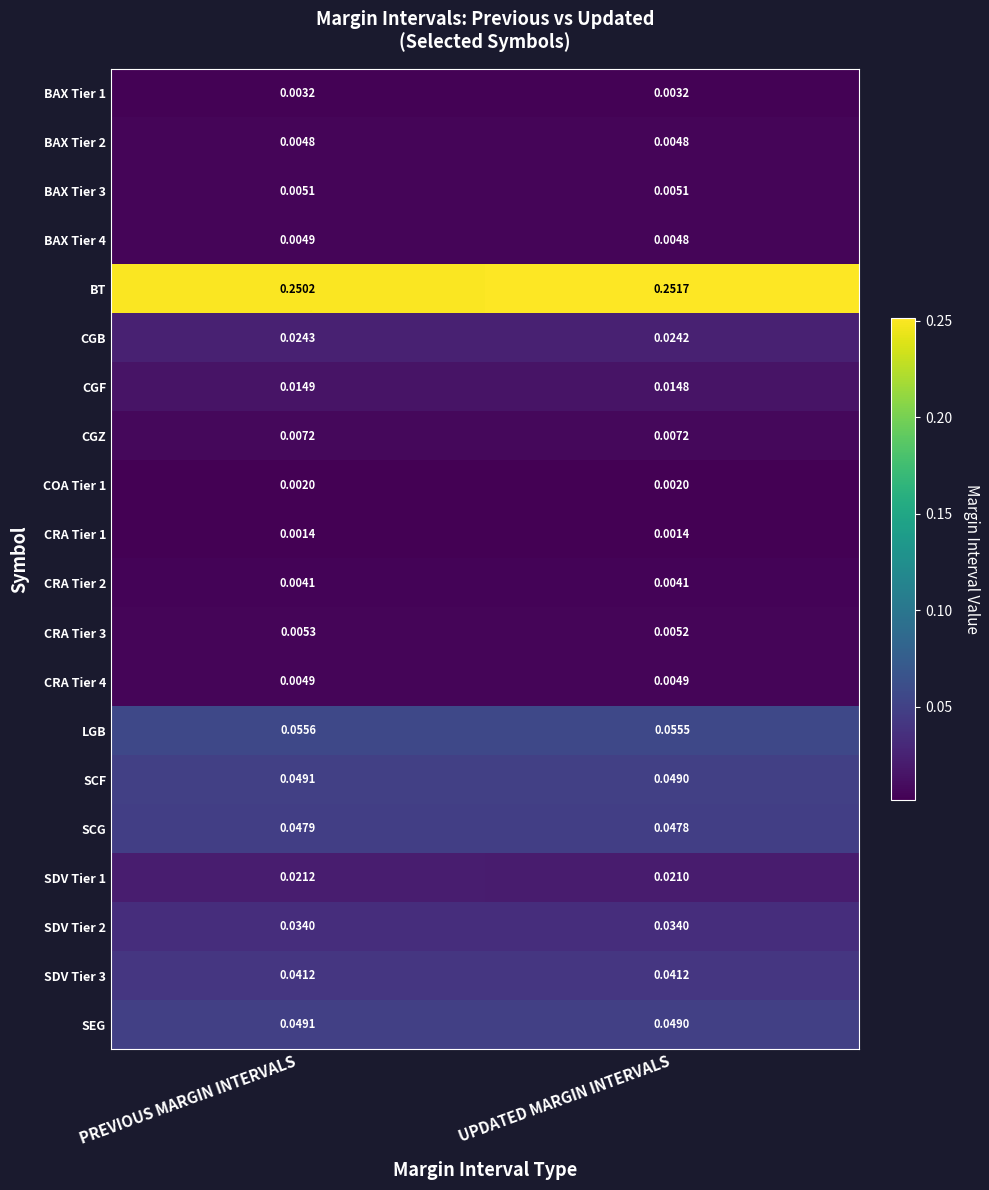

Which series has the largest range (max minus min)?

BT